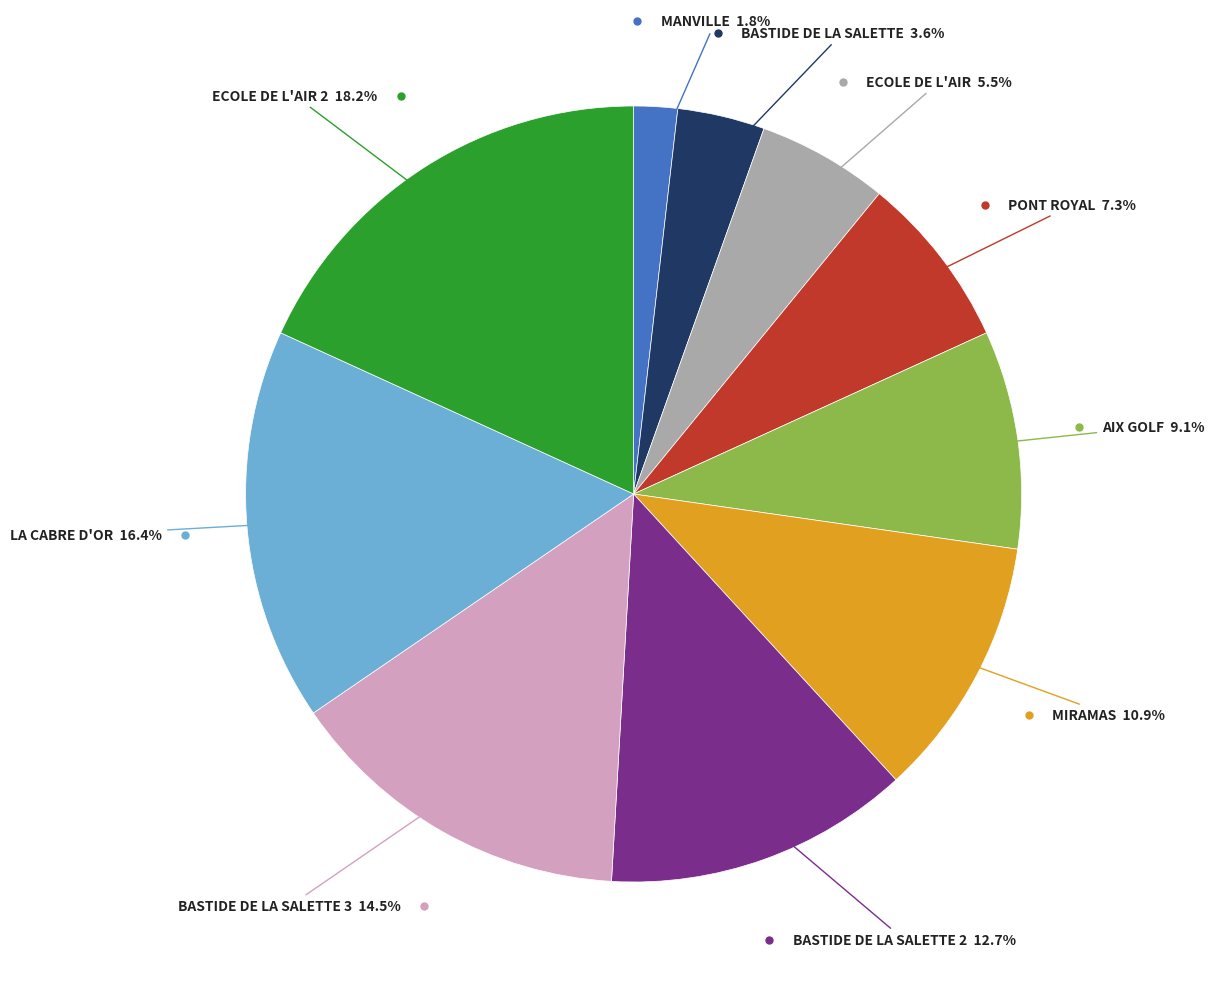

Is there a majority slice in this chart?

No